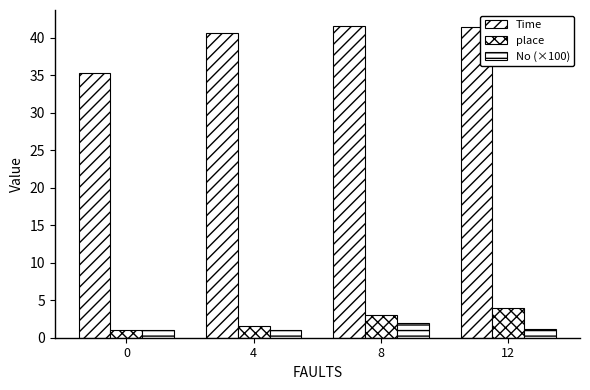

What is the approximate value of Time at 12?

41.5